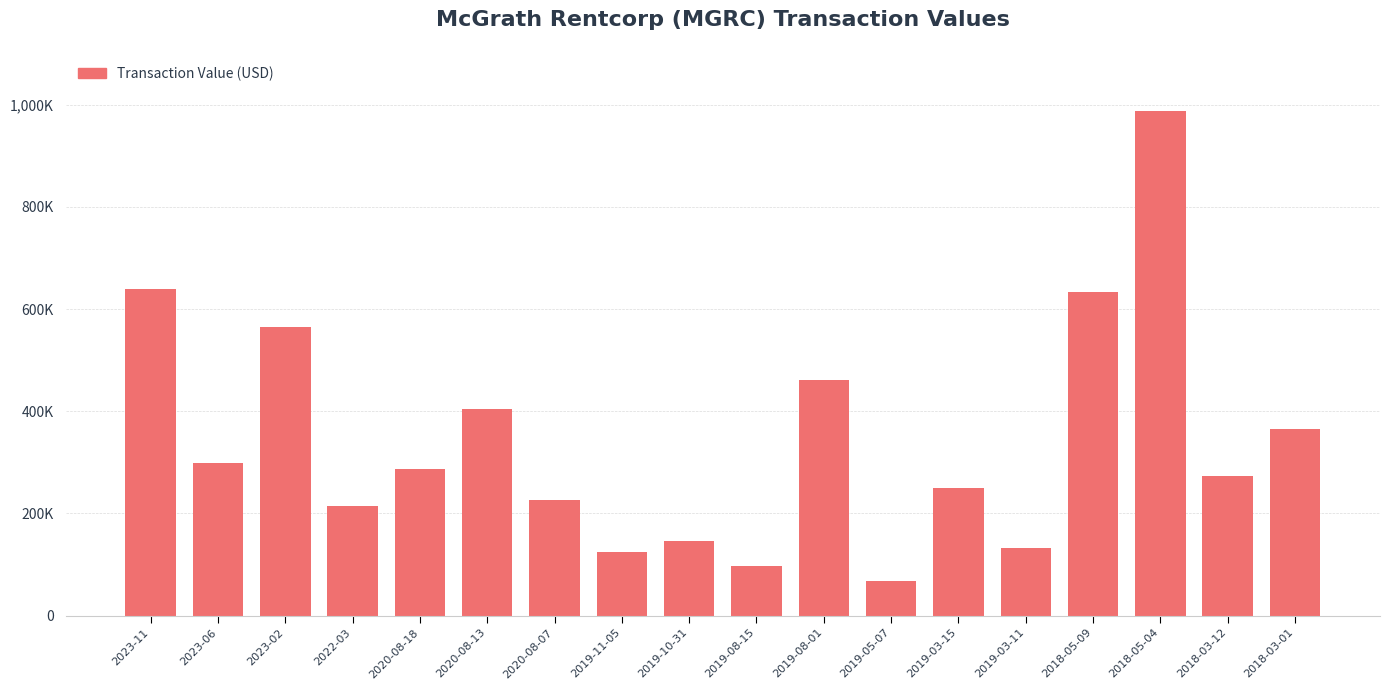

What position from the right is 2020-08-18?

14